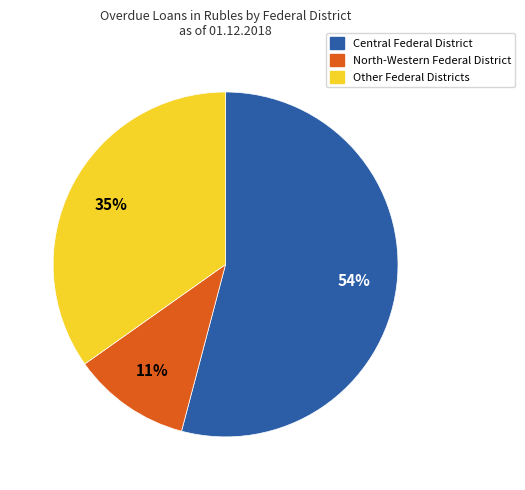

Is there a majority slice in this chart?

Yes